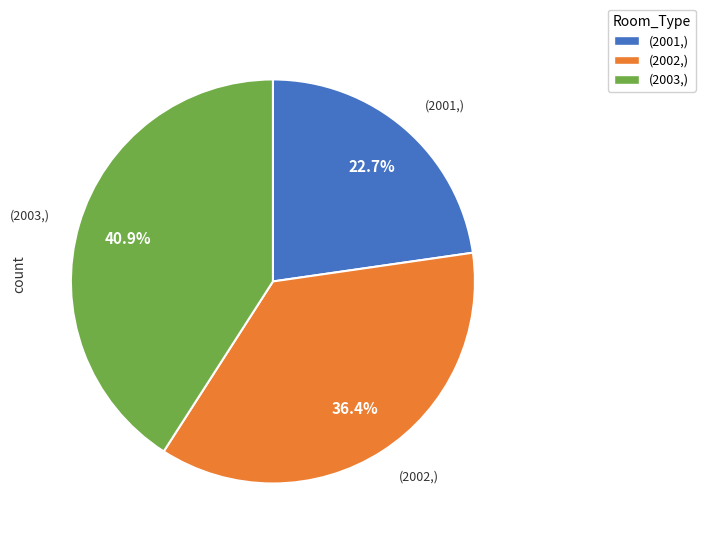

What is the ratio of the value at (2001,) to the value at (2002,)?

0.6